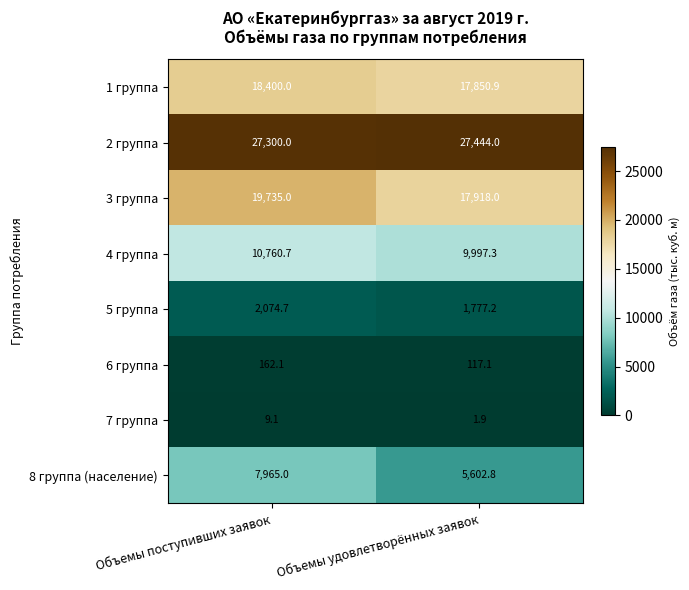

At how many categories does at least one series exceed 2194?

2